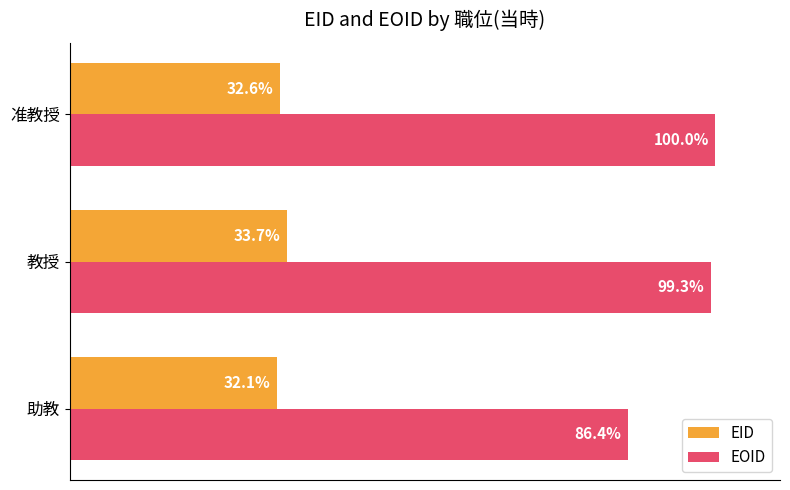

Rank the series at 准教授 from highest to lowest value.

EOID, EID